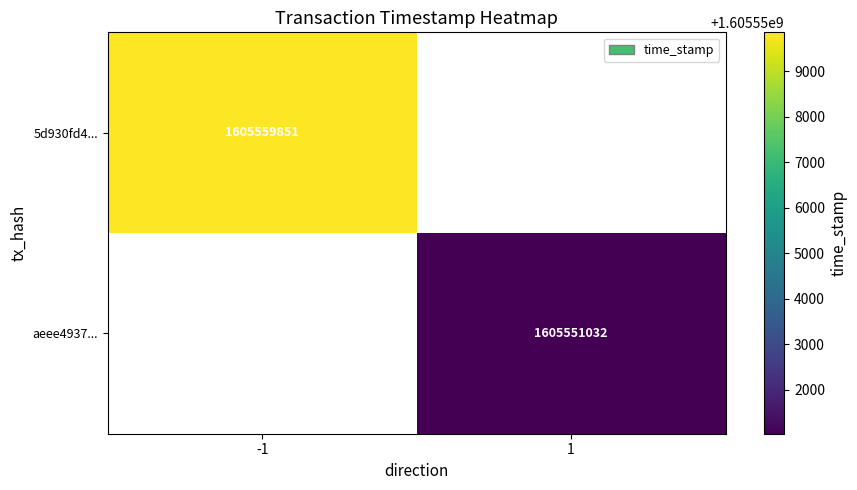

Is the value of 5d930fd4... at -1 greater than the value of aeee4937... at 1?

Yes